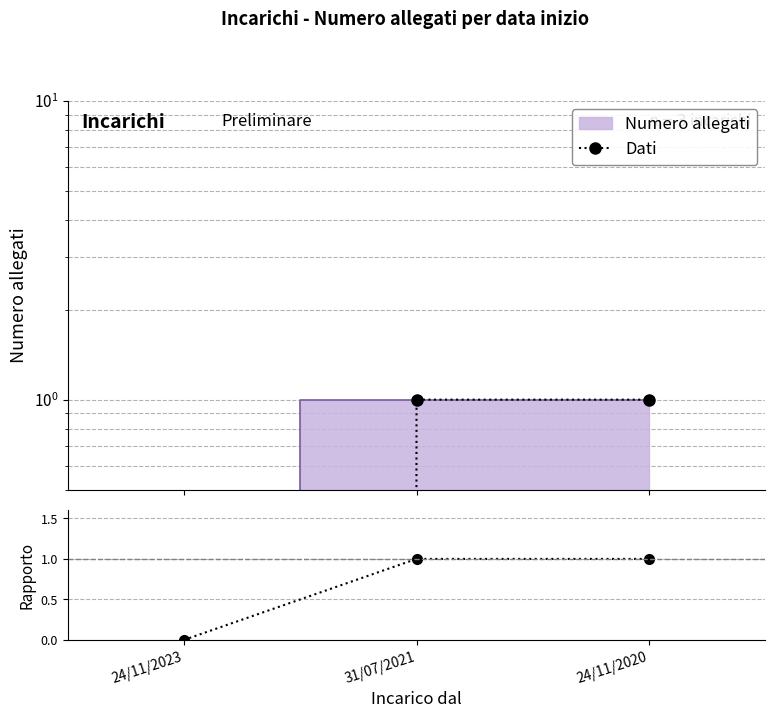

Reading right to left, list all the values displayed in this chart.

Dati: 24/11/2020=1	31/07/2021=1	24/11/2023=0
Ratio: 24/11/2020=1	31/07/2021=1	24/11/2023=0